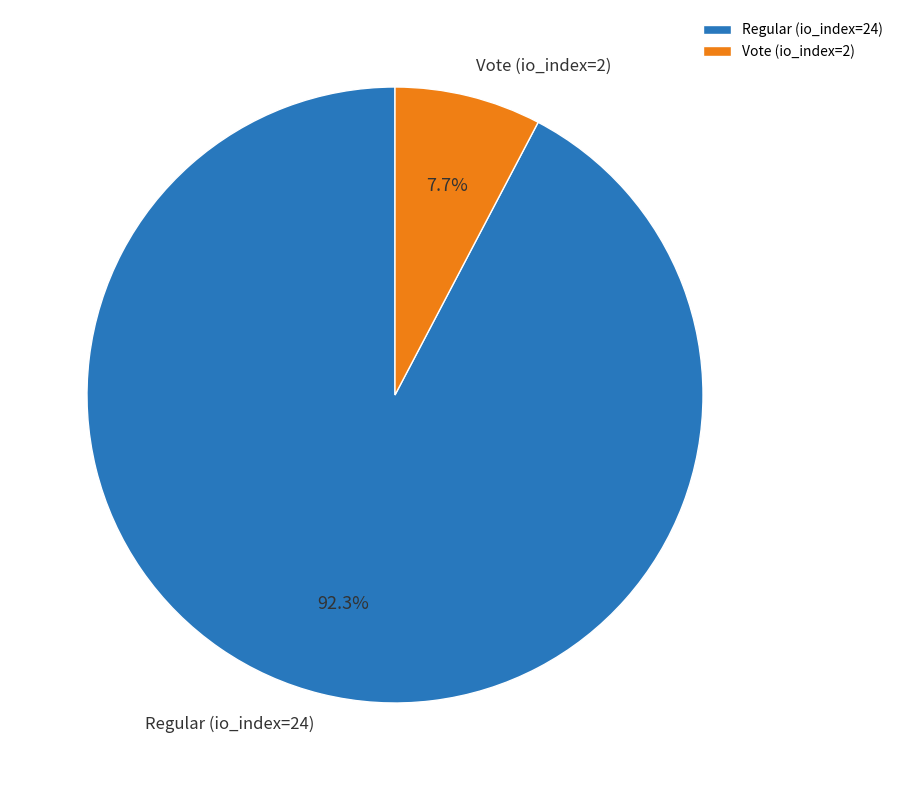

Which category accounts for the majority?

Regular (io_index=24)